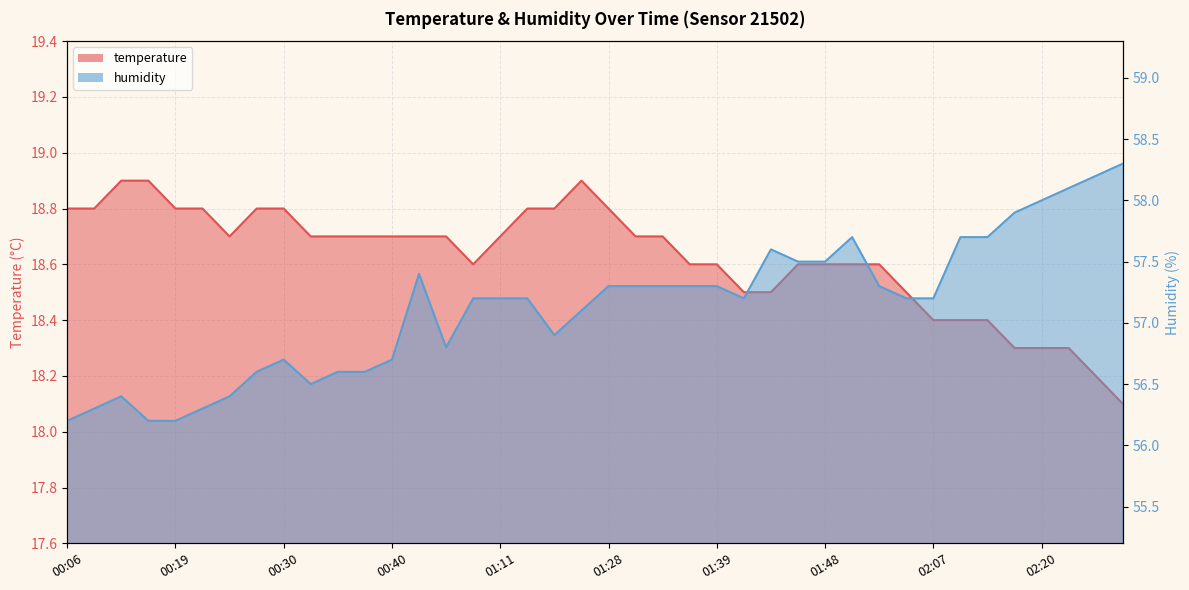

How many values in the humidity series are below 57?

15